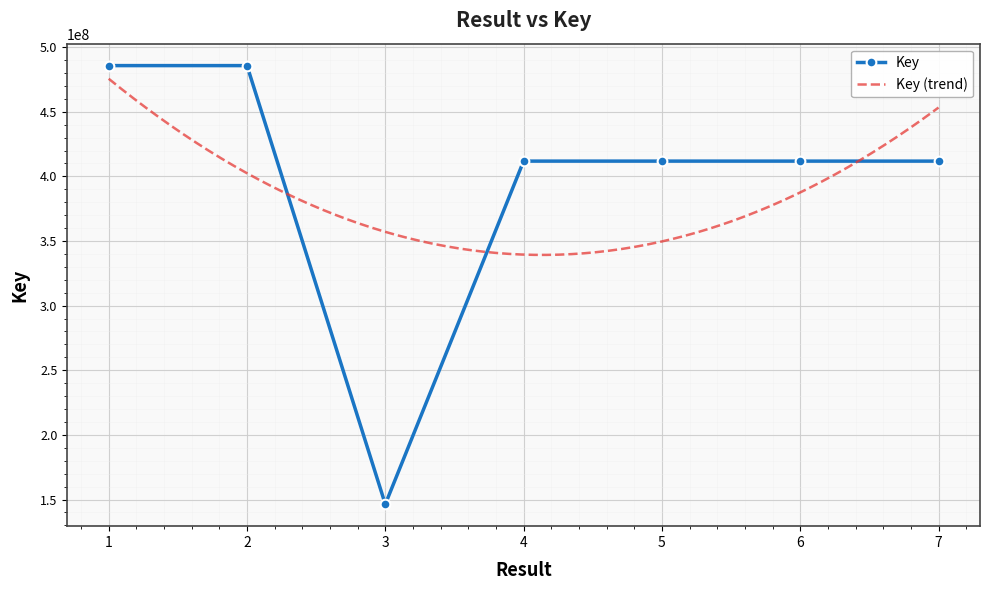

What is the change in value from 6 to 7?

-3616